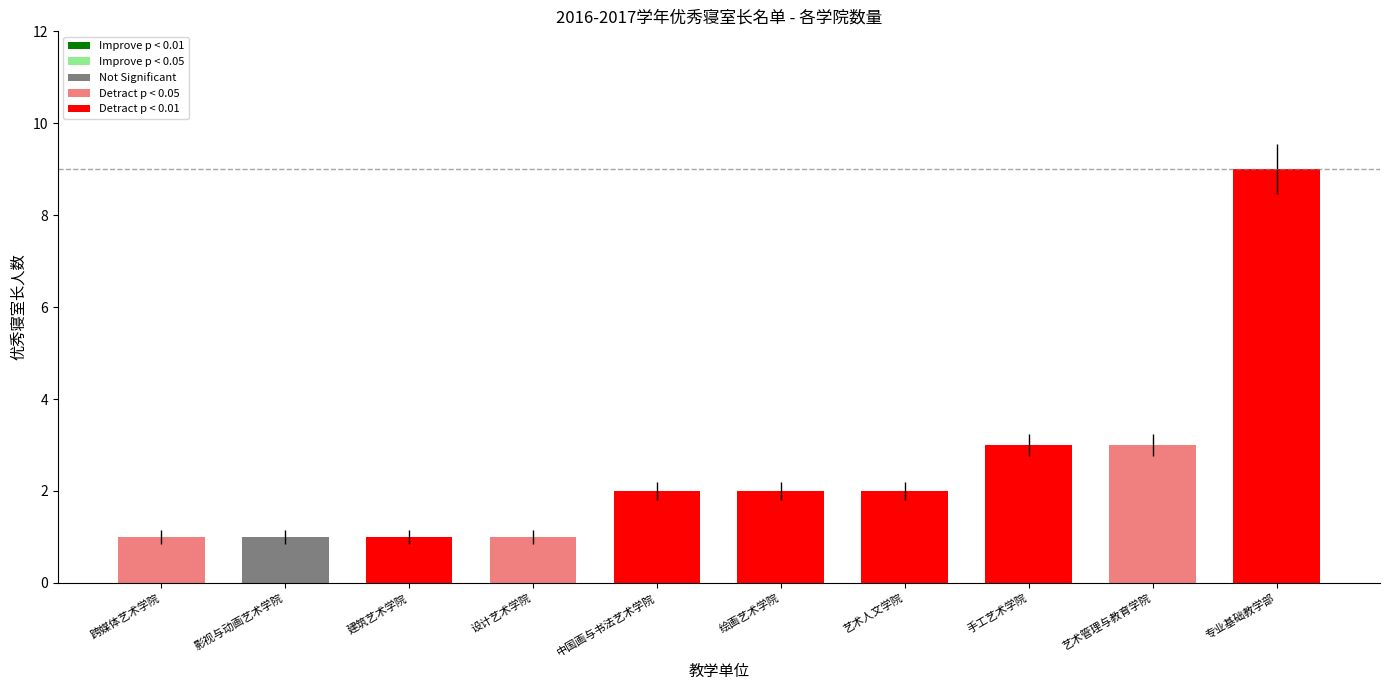

Reading right to left, transcribe all the data shown in this chart.

专业基础教学部=9	艺术管理与教育学院=3	手工艺术学院=3	艺术人文学院=2	绘画艺术学院=2	中国画与书法艺术学院=2	设计艺术学院=1	建筑艺术学院=1	影视与动画艺术学院=1	跨媒体艺术学院=1